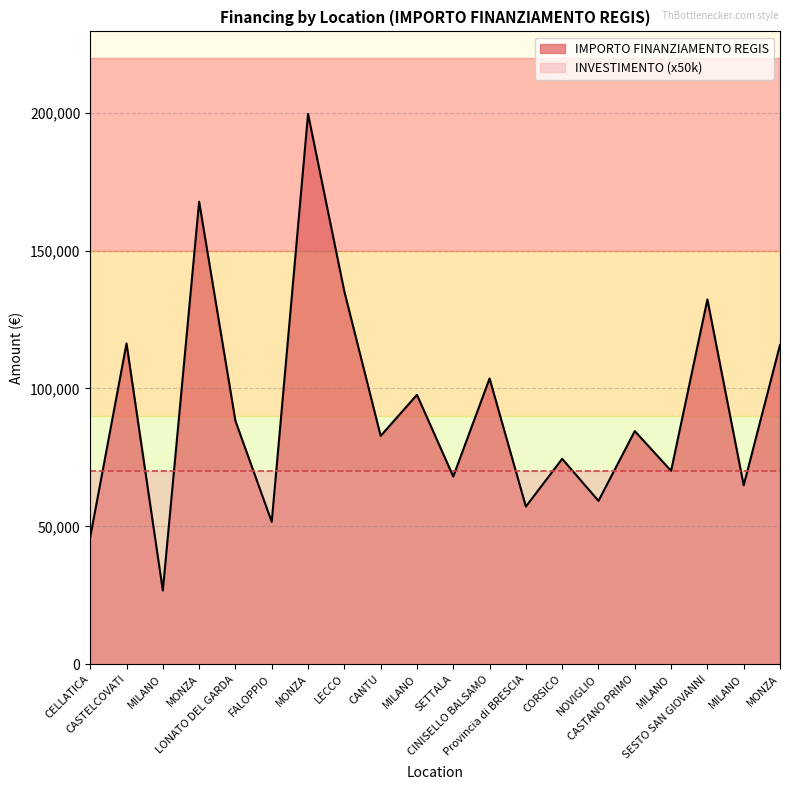

Which label corresponds to the largest value in the chart?

MONZA